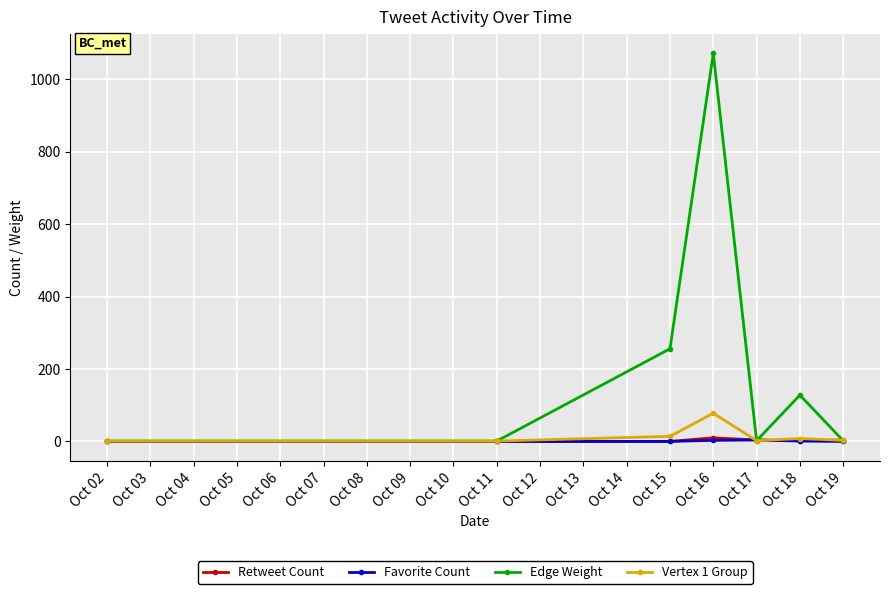

The value of Edge Weight at Oct 15 is 447. True or false?

False